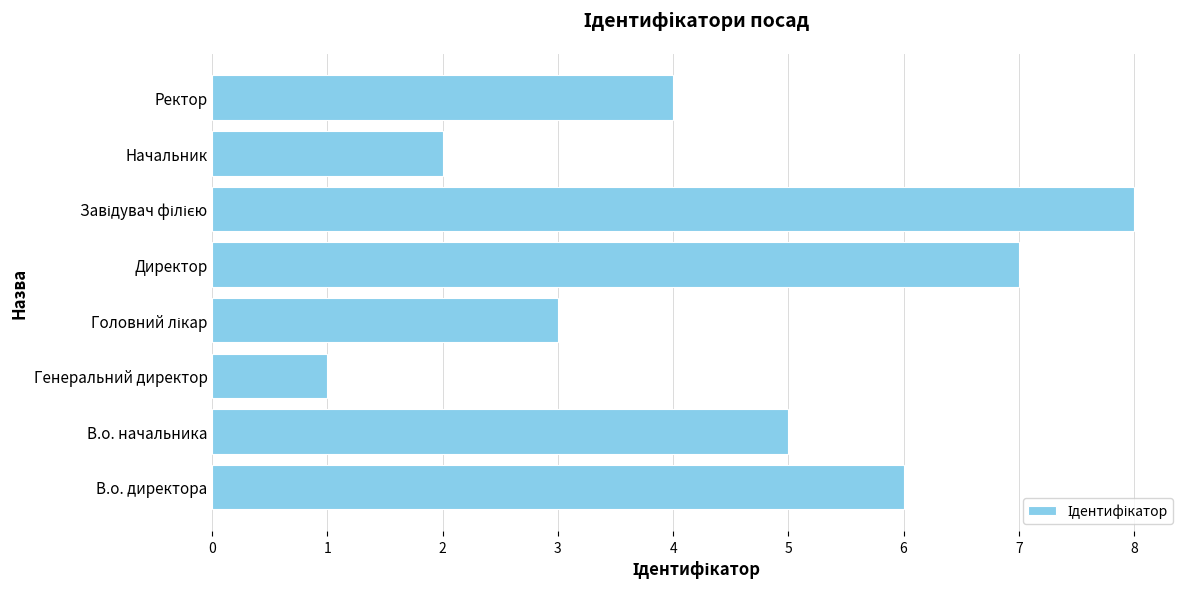

Reading bottom to top, what are all the values shown in this chart?

6	5	1	3	7	8	2	4